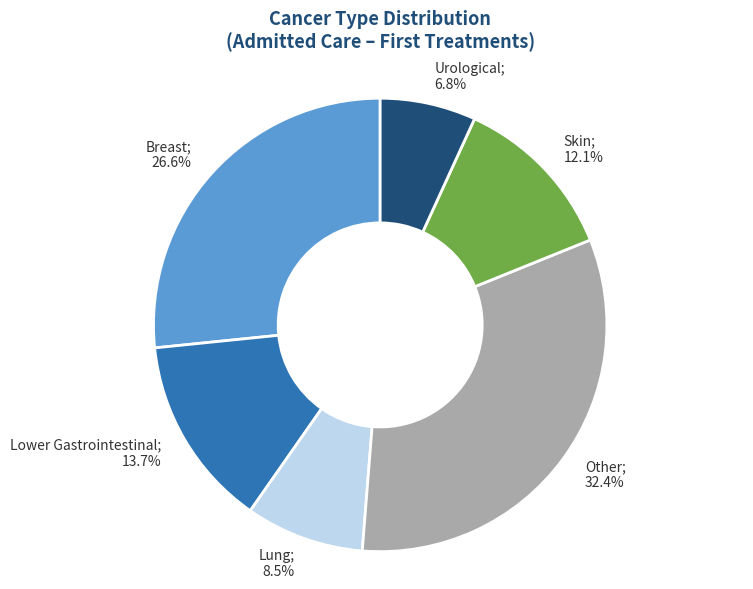

Does any single category account for the majority?

No